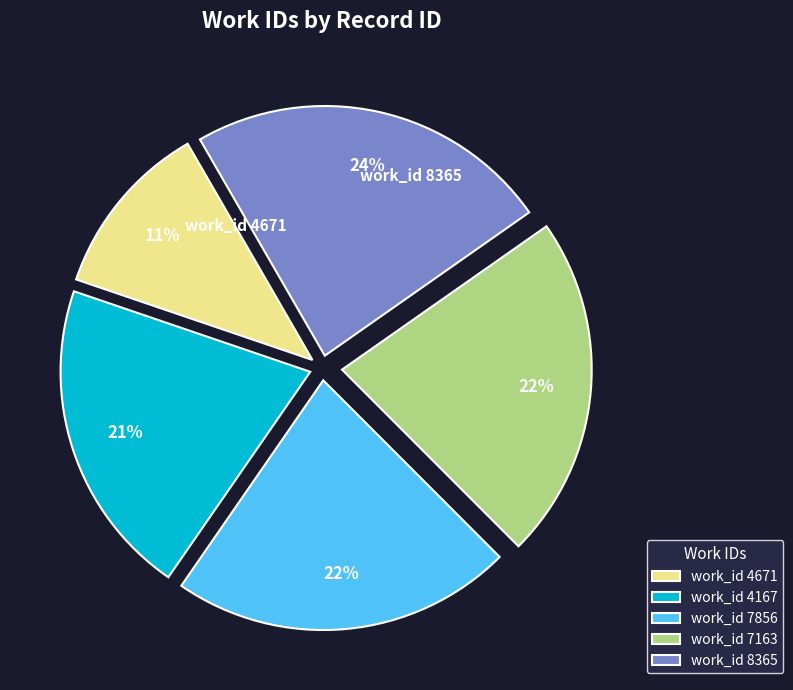

Count the number of slices in the pie.

5